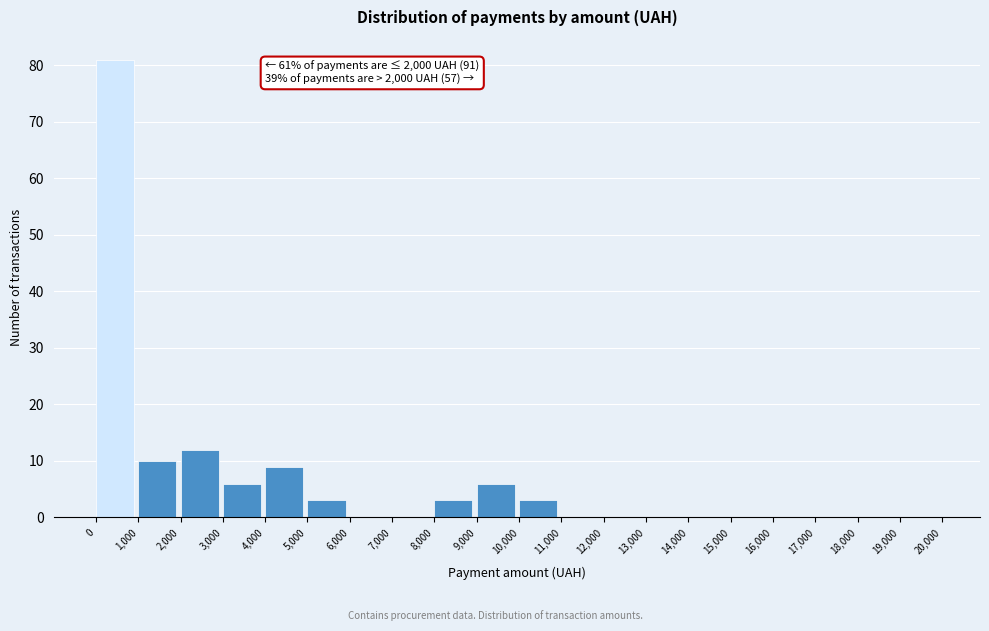

Over which range of the x-axis is the bar tallest?

0 to 1,000